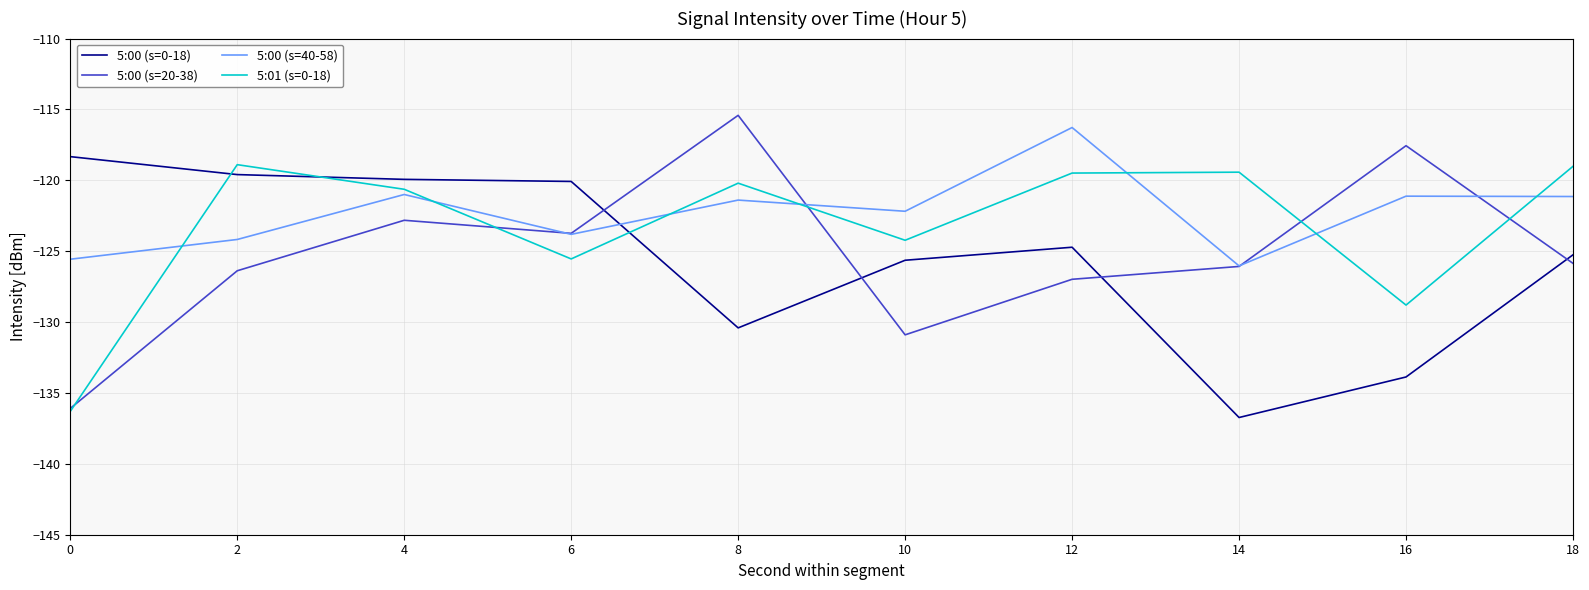

At 12, list the series in order from largest to smallest.

5:00 (s=40-58), 5:01 (s=0-18), 5:00 (s=0-18), 5:00 (s=20-38)